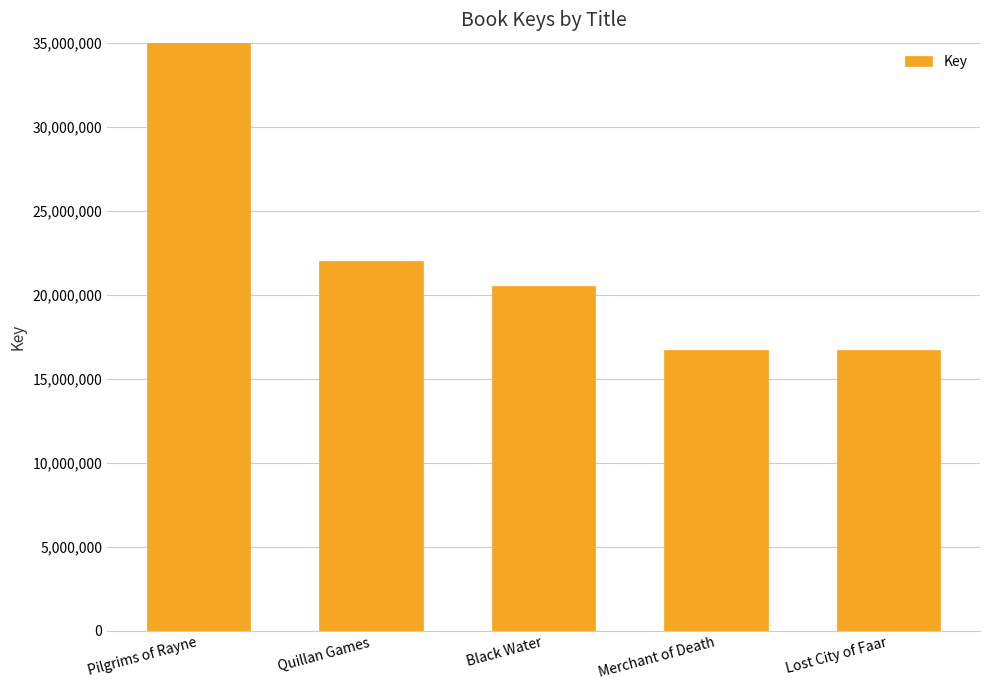

What is the label of the 4th bar from the left?

Merchant of Death